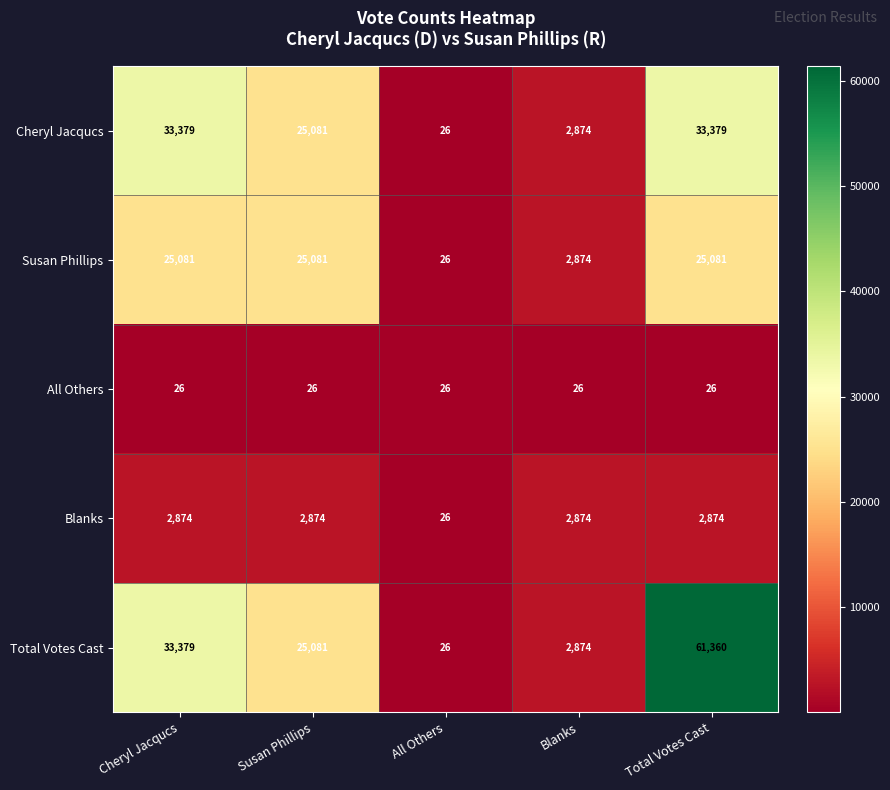

Reading left to right, list all the values displayed in this chart.

Cheryl Jacqucs: Cheryl Jacqucs=33379	Susan Phillips=25081	All Others=26	Blanks=2874	Total Votes Cast=33379
Susan Phillips: Cheryl Jacqucs=25081	Susan Phillips=25081	All Others=26	Blanks=2874	Total Votes Cast=25081
All Others: Cheryl Jacqucs=26	Susan Phillips=26	All Others=26	Blanks=26	Total Votes Cast=26
Blanks: Cheryl Jacqucs=2874	Susan Phillips=2874	All Others=26	Blanks=2874	Total Votes Cast=2874
Total Votes Cast: Cheryl Jacqucs=33379	Susan Phillips=25081	All Others=26	Blanks=2874	Total Votes Cast=61360